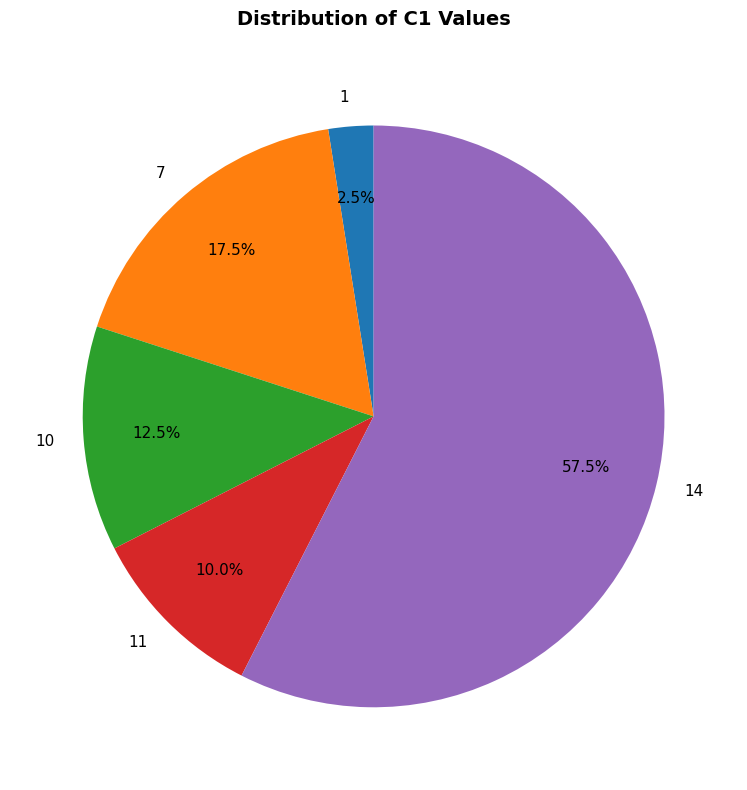

How much of the chart is everything except 11?

90.0%